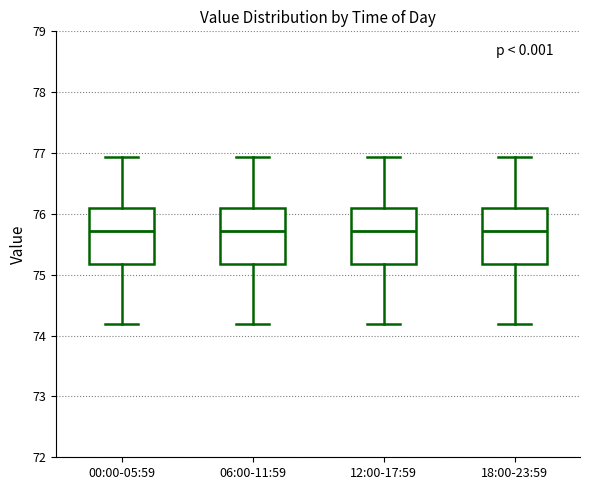

Where does the lower whisker of the box for 12:00-17:59 end on the y-axis? The values are not printed on the chart, so give them approximately, as read against the axis.

74.2